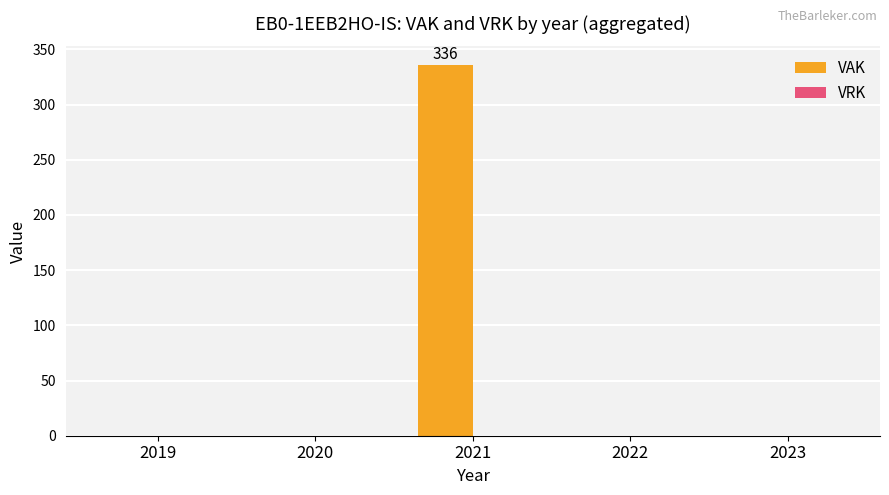

What is the greatest value displayed?

336